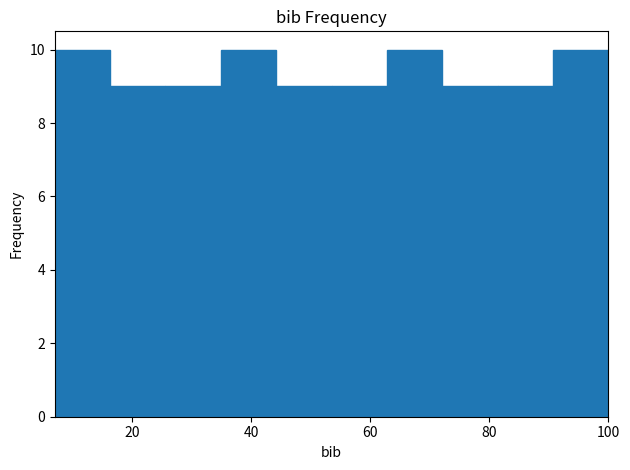

Reading left to right, list every bar in this chart as the range it spans on the x-axis followed by its height. Neither the bar edges nor the heights are printed on the chart, so give them approximately, as read against the axes.

8 to 16: 10
16 to 26: 9
26 to 34: 9
34 to 44: 10
44 to 54: 9
54 to 62: 9
62 to 72: 10
72 to 82: 9
82 to 90: 9
90 to 100: 10